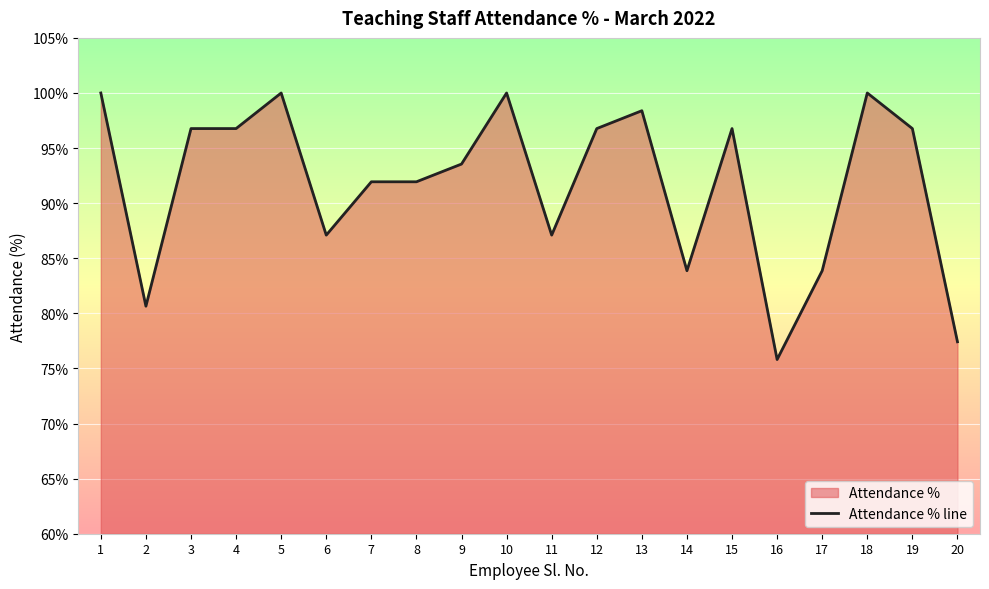

What is the change in value from 5 to 19?

-3.2